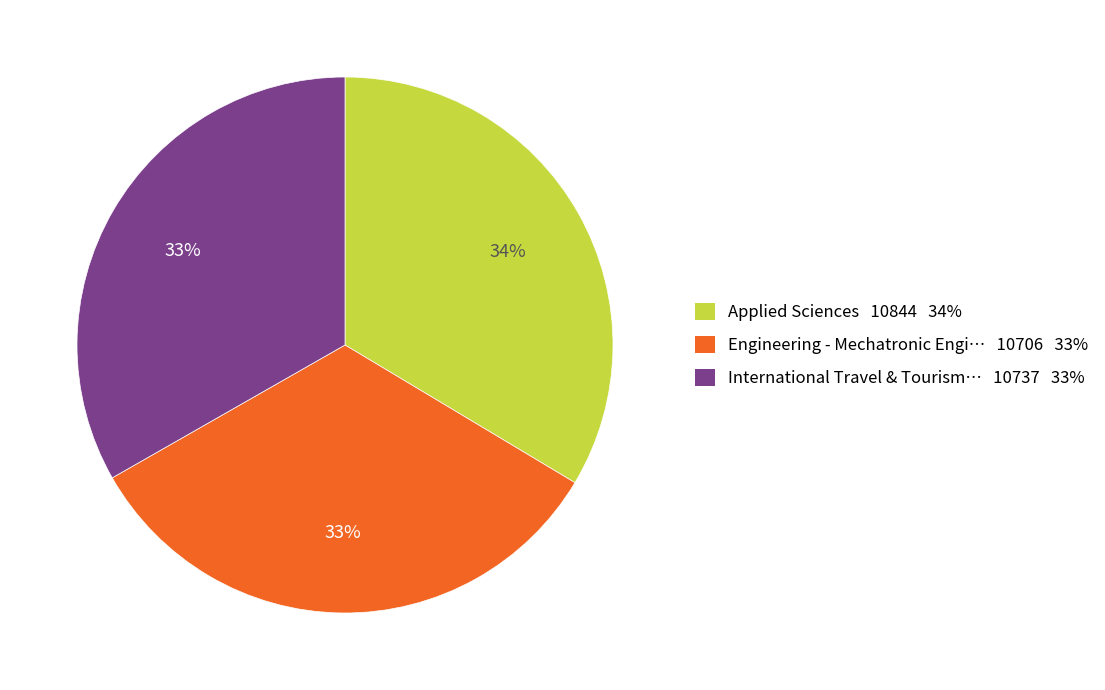

To the nearest percent, what is the average slice percentage?

33%